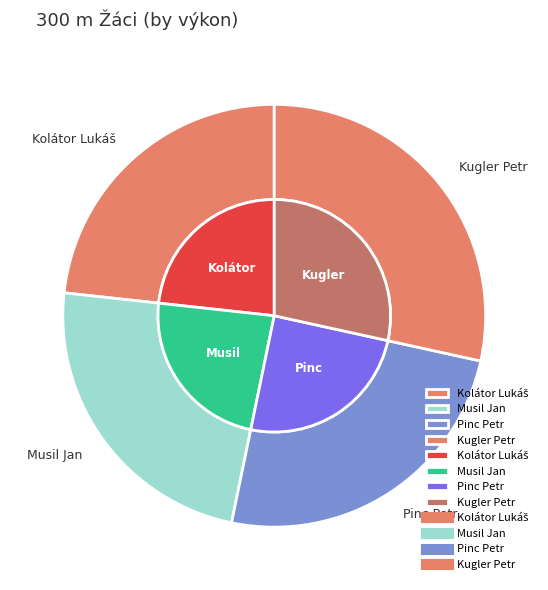

Which has a higher value, Pinc Petr or Kugler Petr?

Kugler Petr